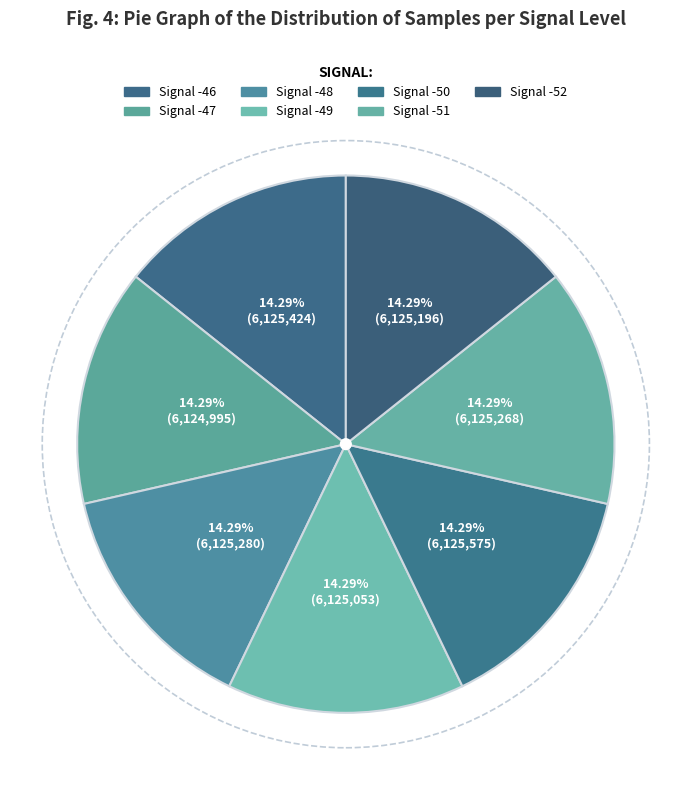

Count the number of slices in the pie.

7